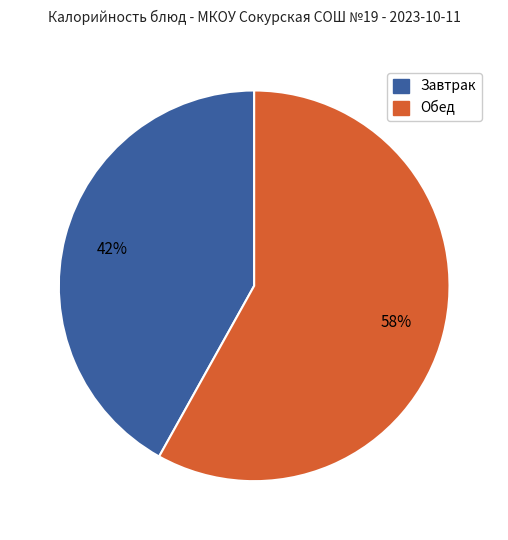

To the nearest percent, what is the average slice percentage?

50%